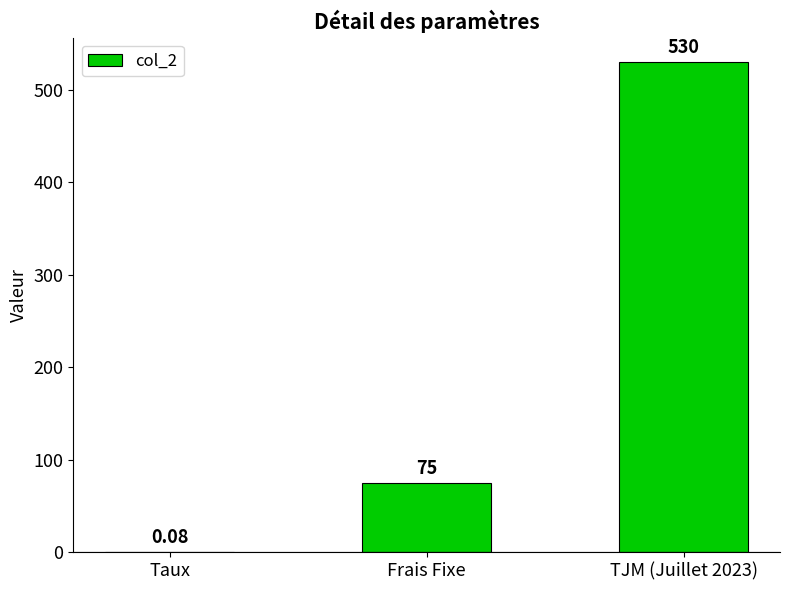

What is the greatest value displayed?

530.0